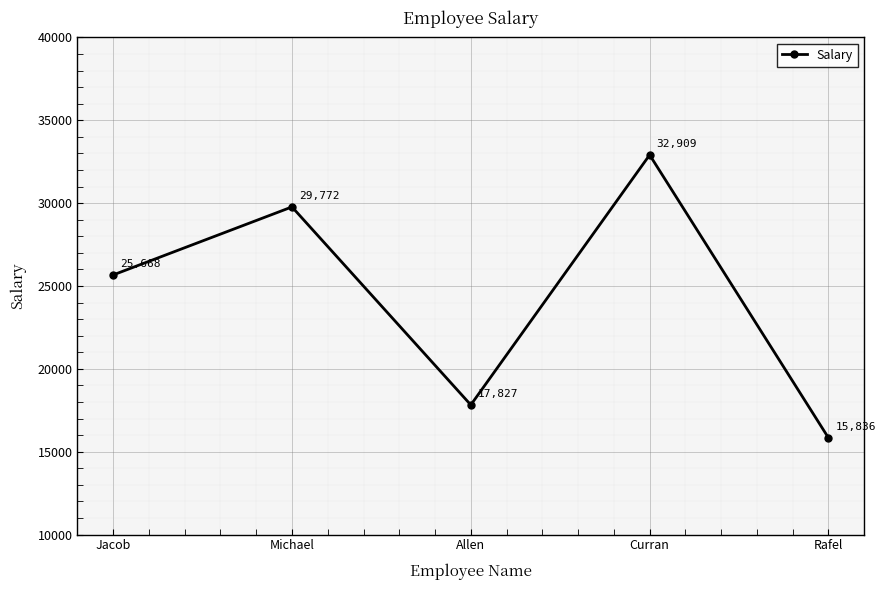

What is the value of the 5th point from the left?

15836